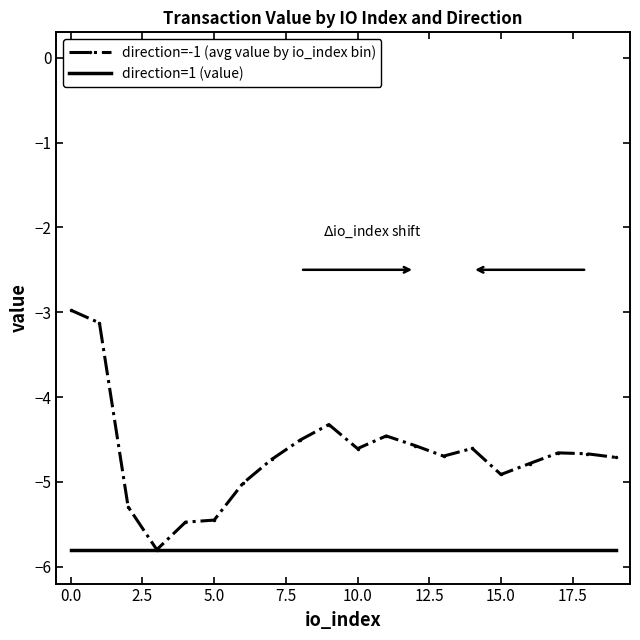

Which series has the largest total across all categories?

direction=-1 (avg value by io_index bin)